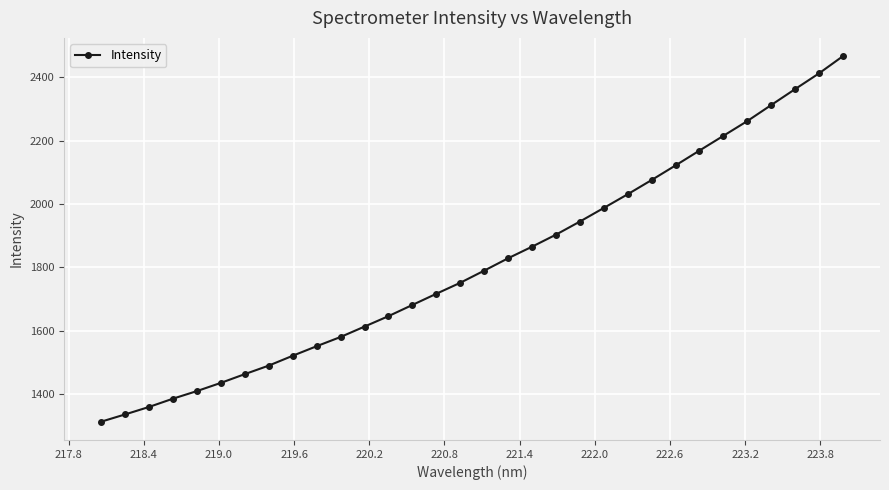

What is the value of the 15th point from the left?

1716.2